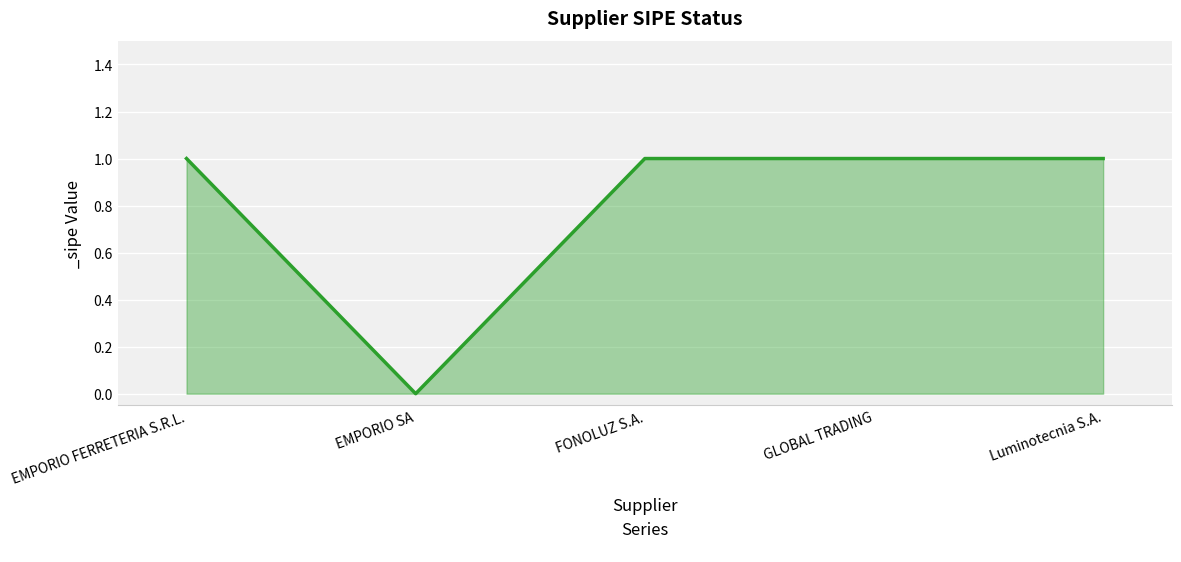

What is the sum of all values?

4